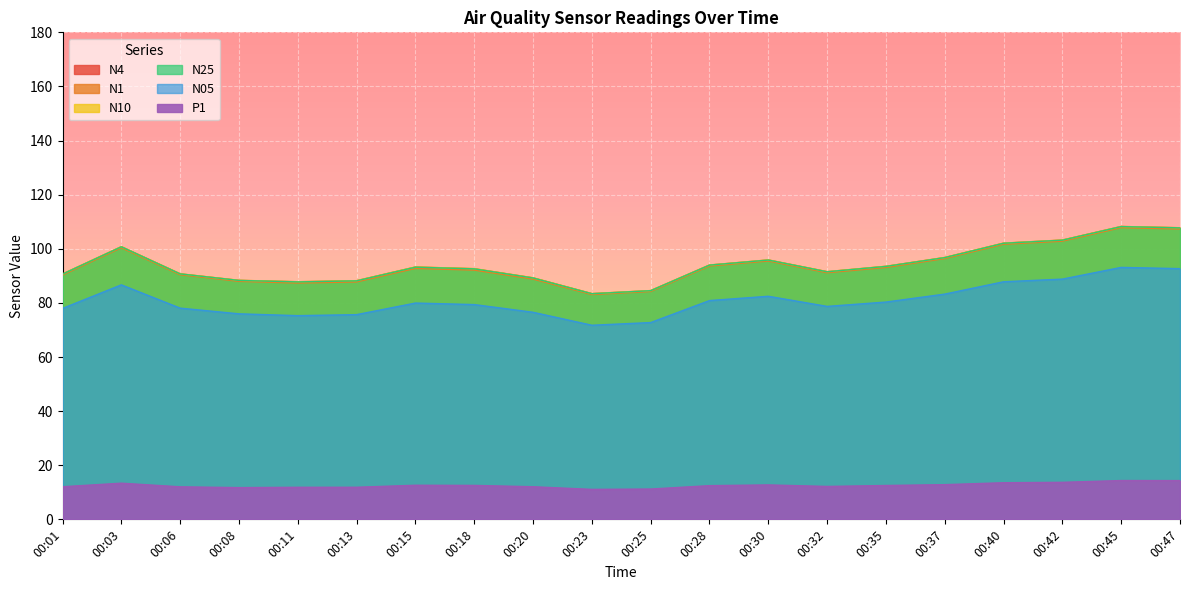

True or false: P1 and N1 cross at least once.

False